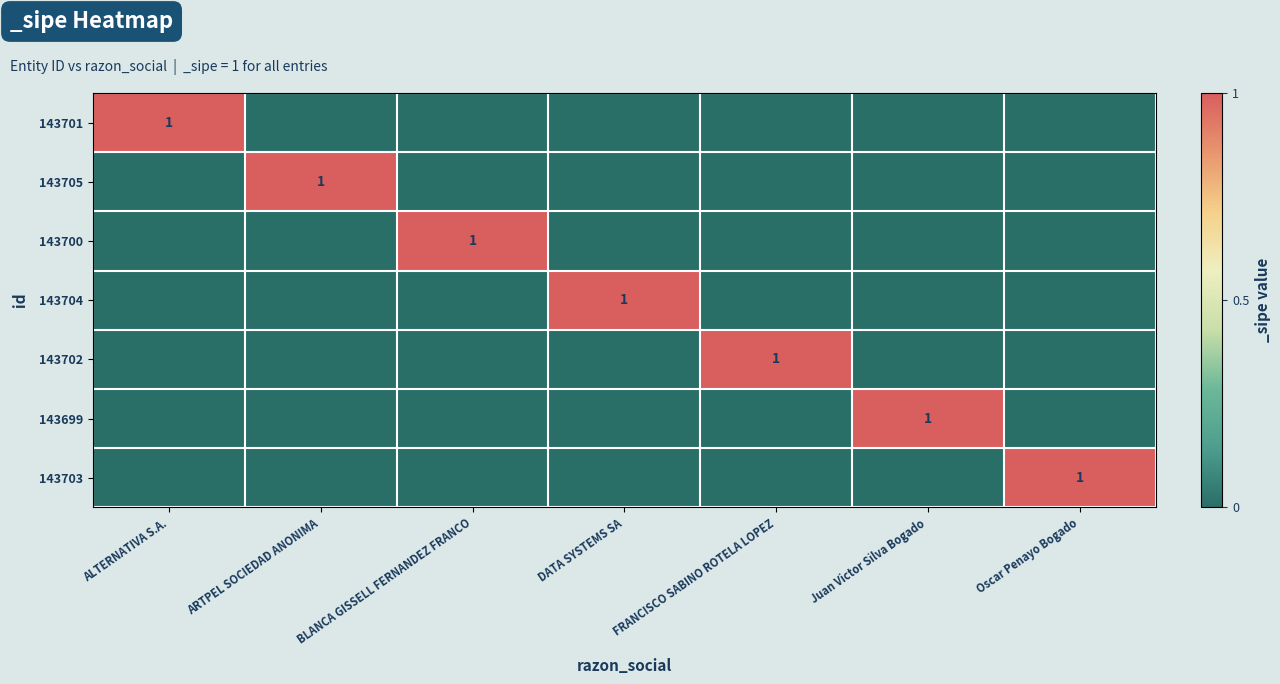

Between FRANCISCO SABINO ROTELA LOPEZ and Juan Victor Silva Bogado, which is larger?

FRANCISCO SABINO ROTELA LOPEZ